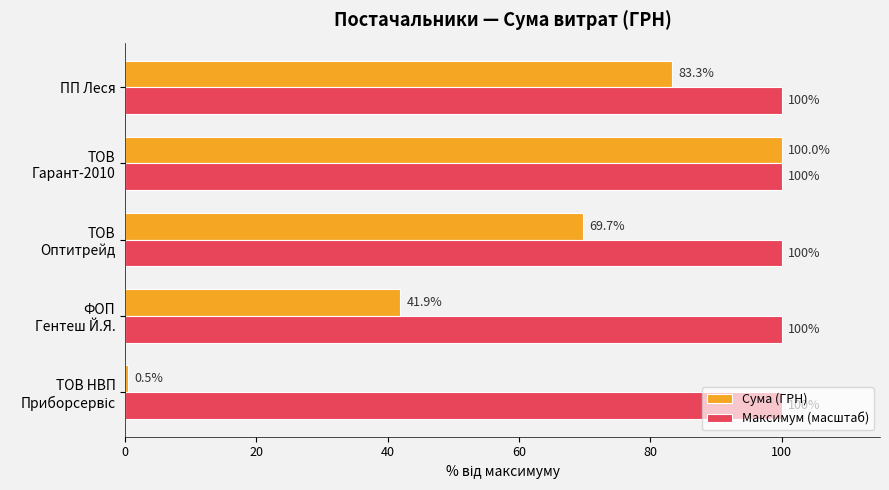

What is the sum of all Максимум (масштаб) values?

500.0